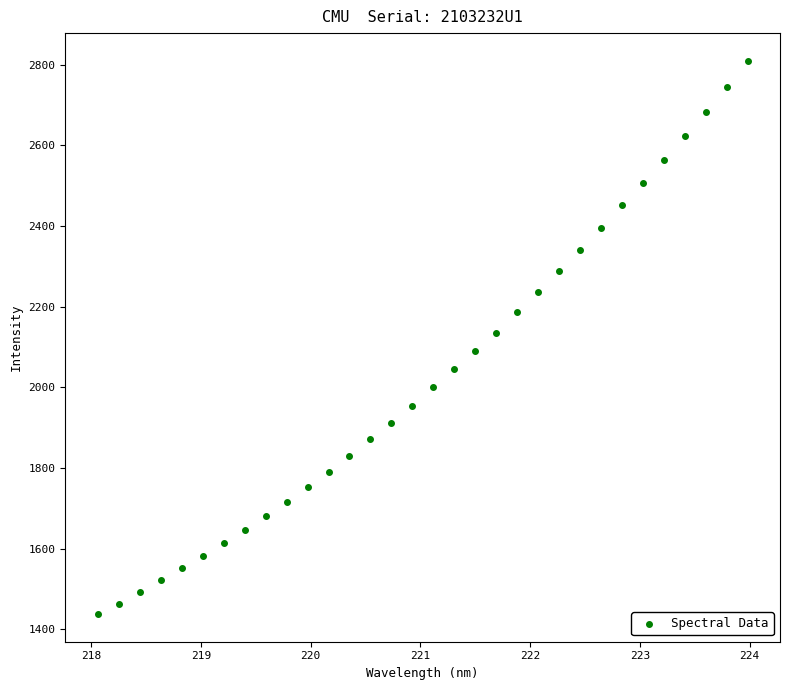

What is the range of Y values (max minus min)?

1371.7